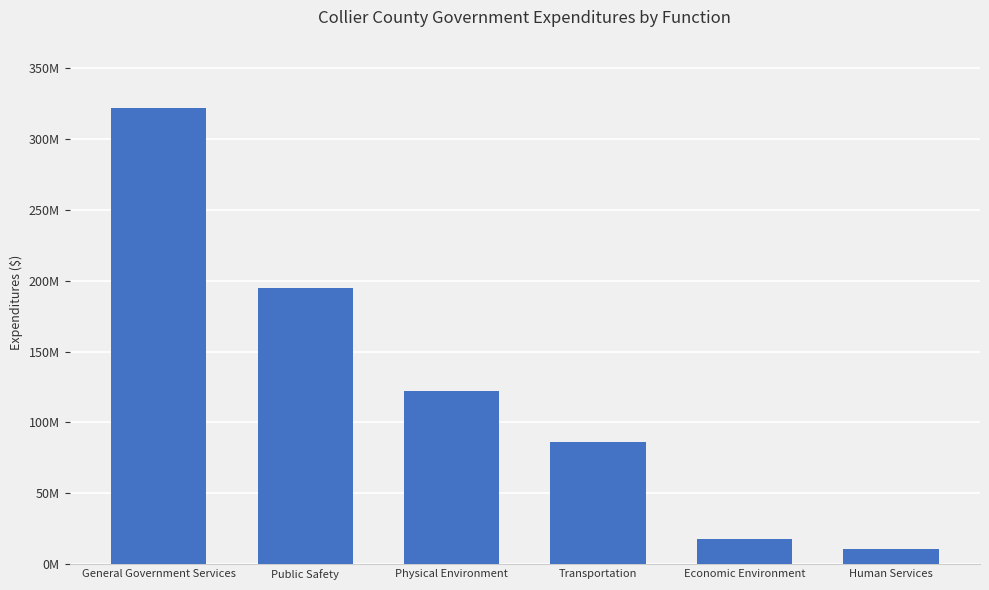

Are the bars grouped side by side (vs. stacked)?

No